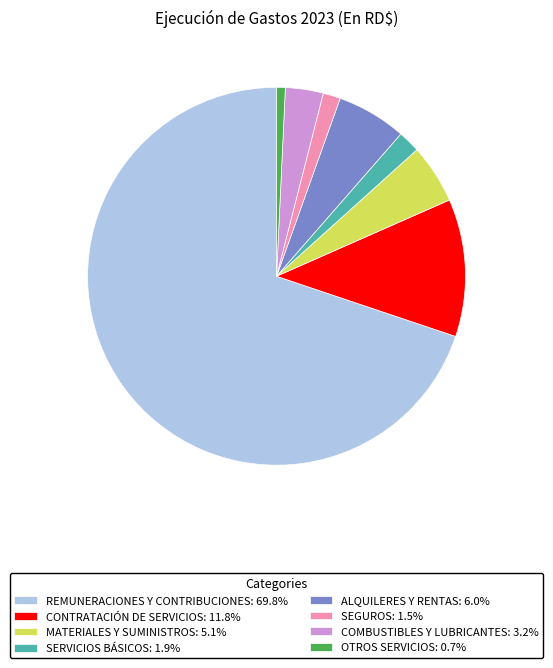

Is the sum of COMBUSTIBLES Y LUBRICANTES: 3.2% and REMUNERACIONES Y CONTRIBUCIONES: 69.8% greater than half?

Yes